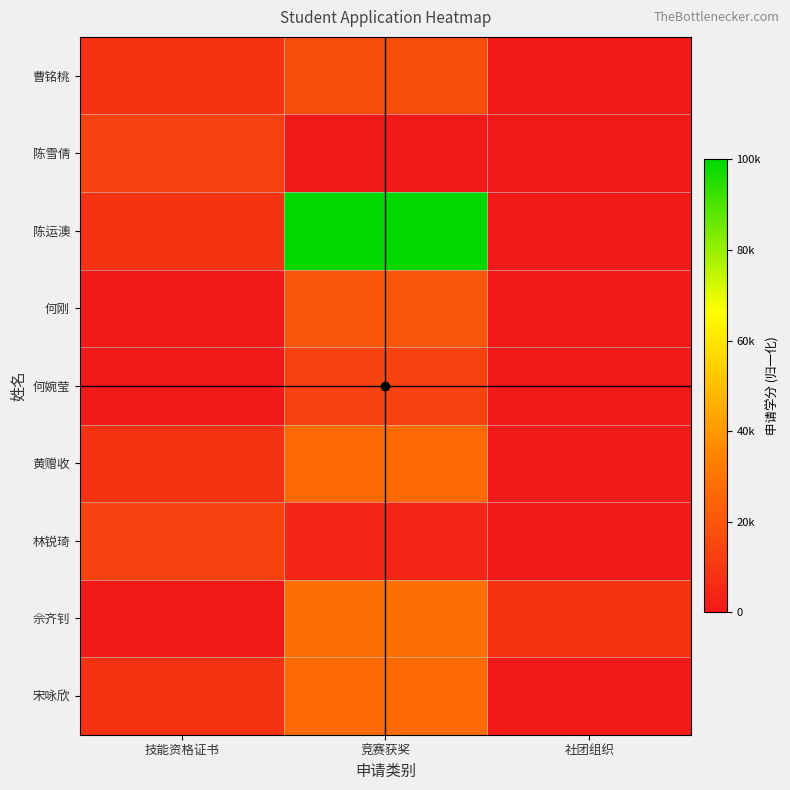

How many categories are shown in the chart?

3